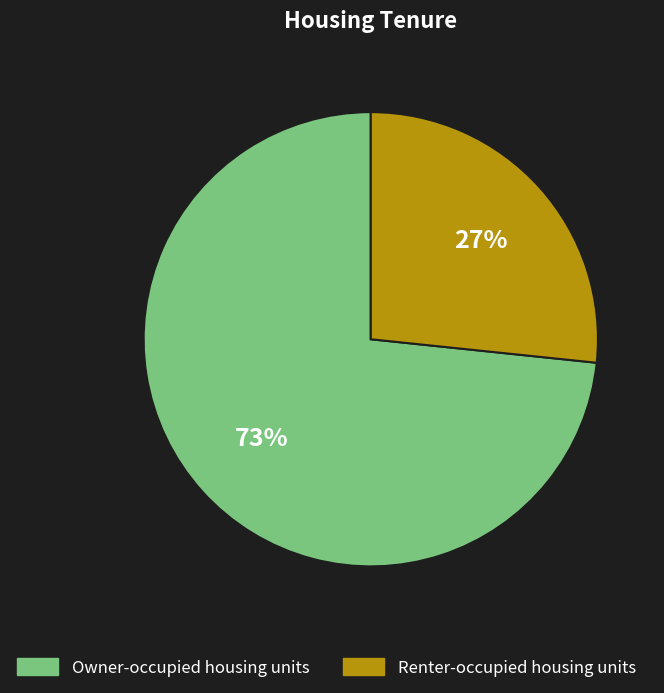

How many segments does this pie chart have?

2